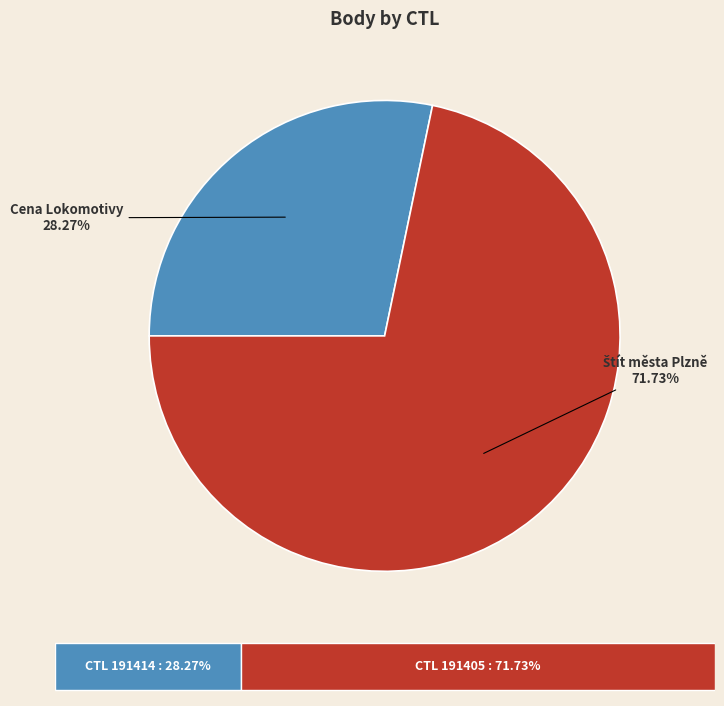

Is there a majority slice in this chart?

Yes